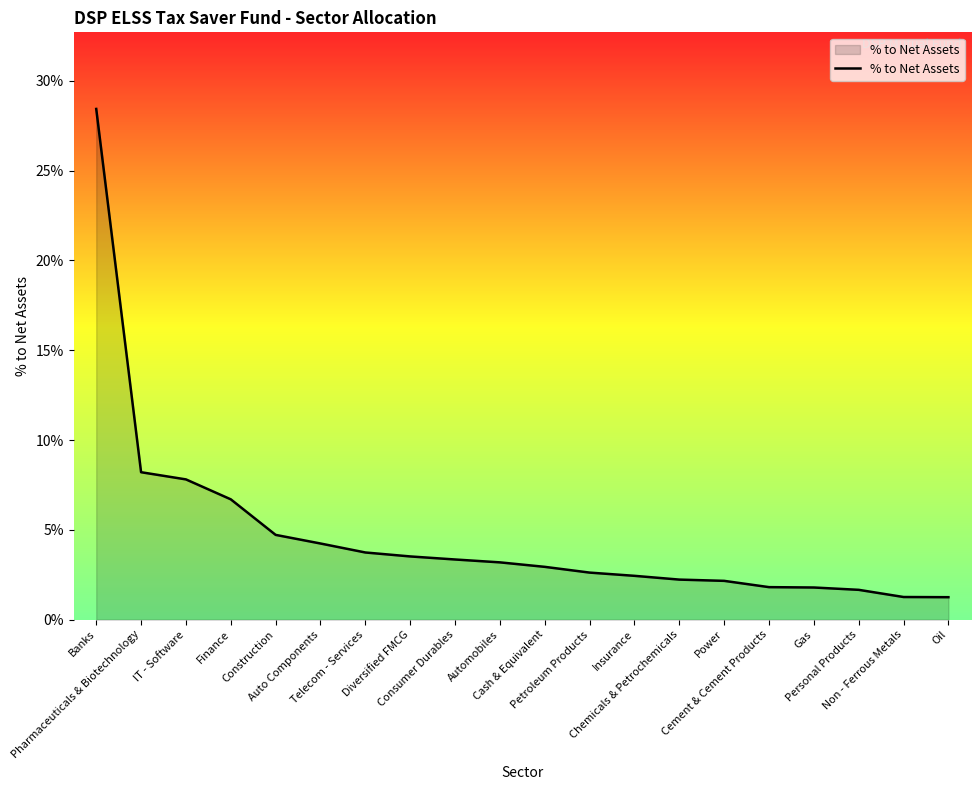

Which has a higher value, Personal Products or Automobiles?

Automobiles